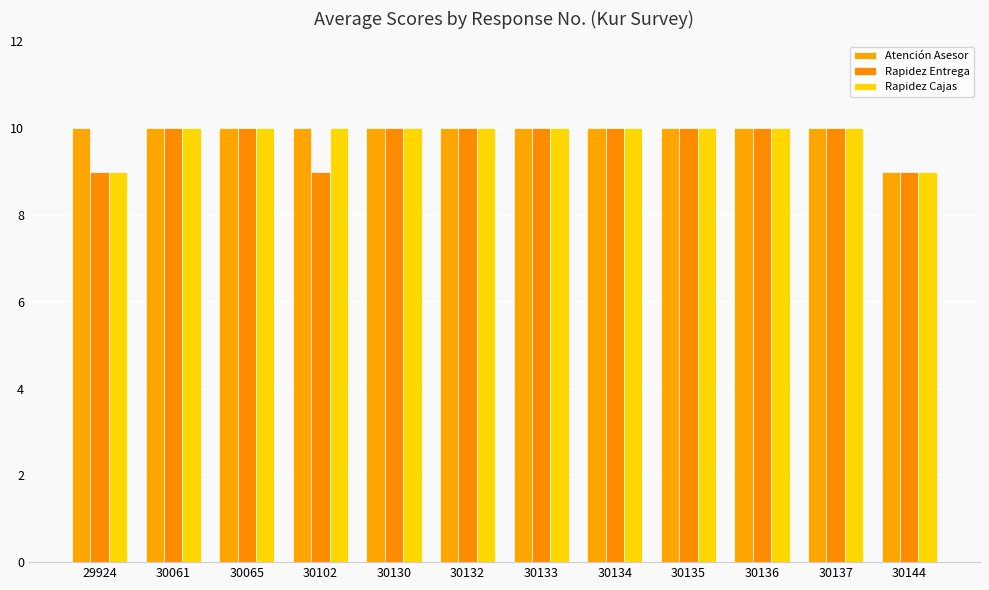

Which series changed the most between 29924 and 30130?

Rapidez Entrega